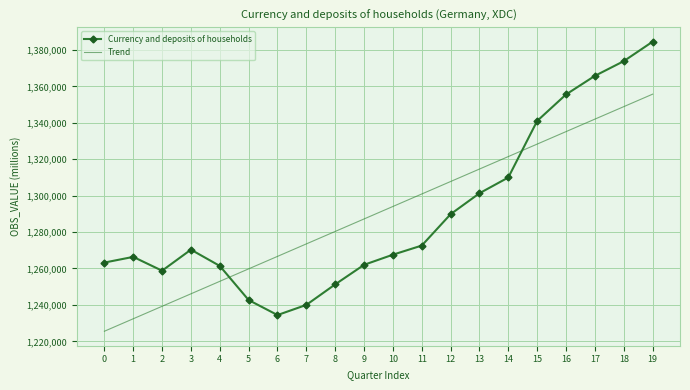

What is the difference between the Currency and deposits of households values at 14 and 3?

39631.0